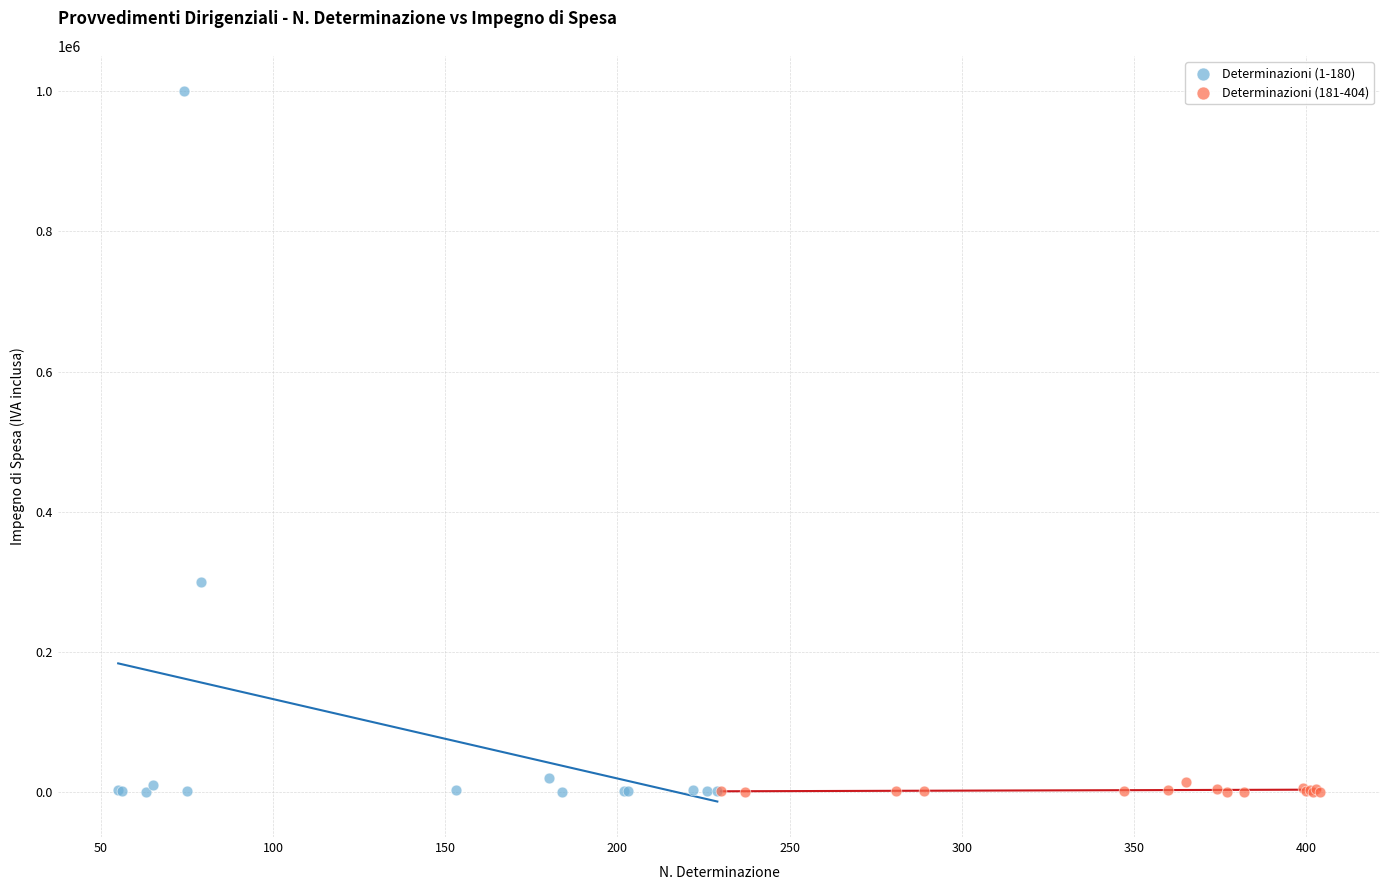

Which series has the widest spread of Y values?

Determinazioni (1-180)